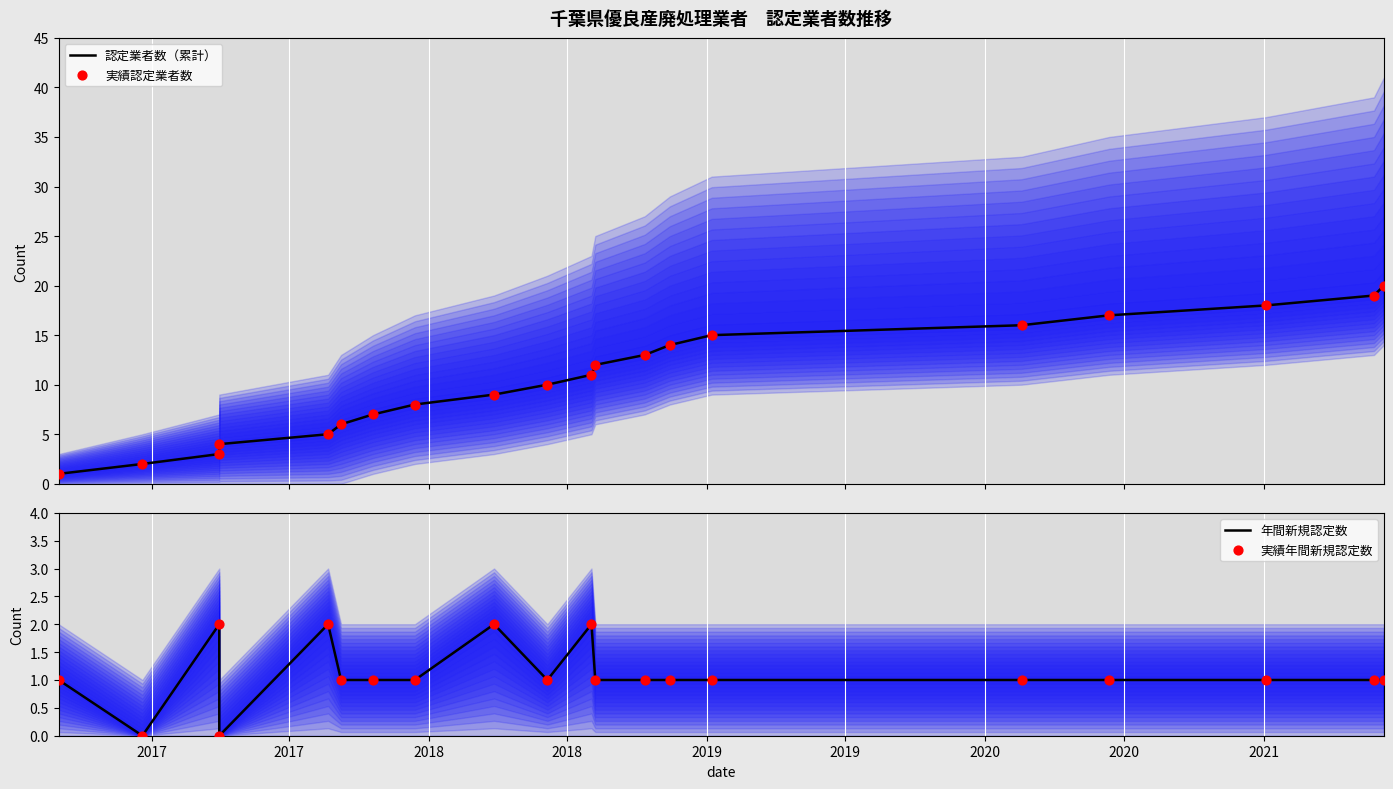

What are all the series names shown in the legend?

認定業者数（累計）, 実績認定業者数, 年間新規認定数, 実績年間新規認定数